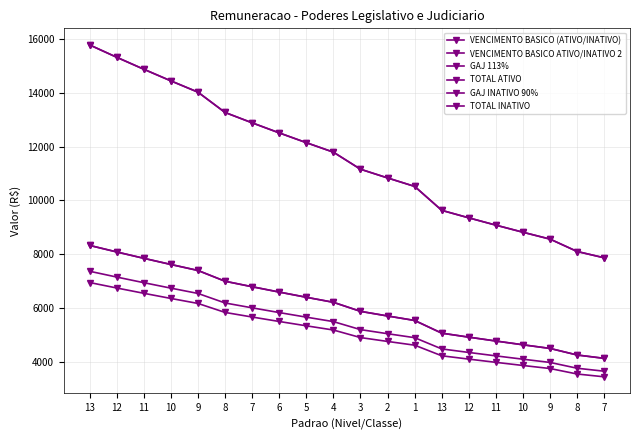

What is the difference between the maximum and minimum values in the VENCIMENTO BASICO (ATIVO/INATIVO) series?

3496.8